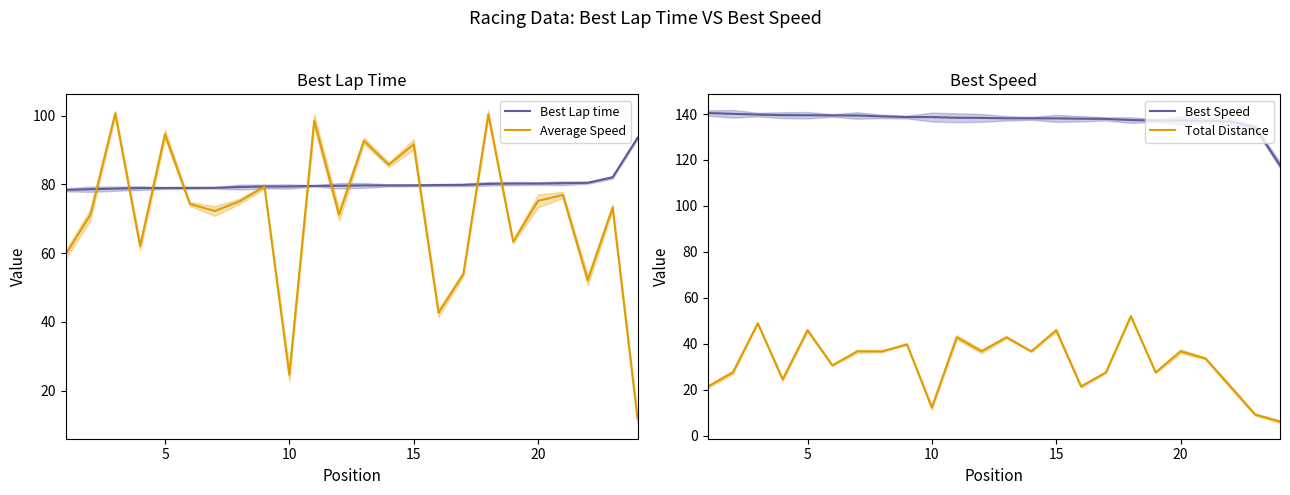

Is the value of Best Lap time at 10 greater than the value of Best Speed at 5?

No